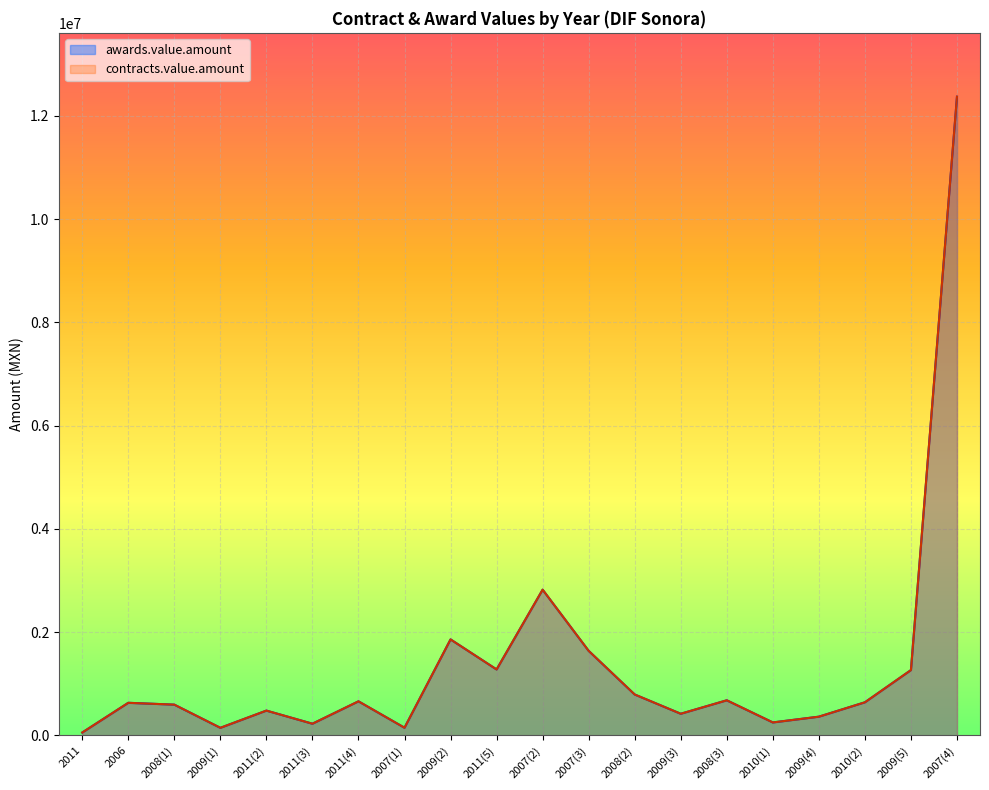

What is the label of the 17th point from the right?

2009(1)